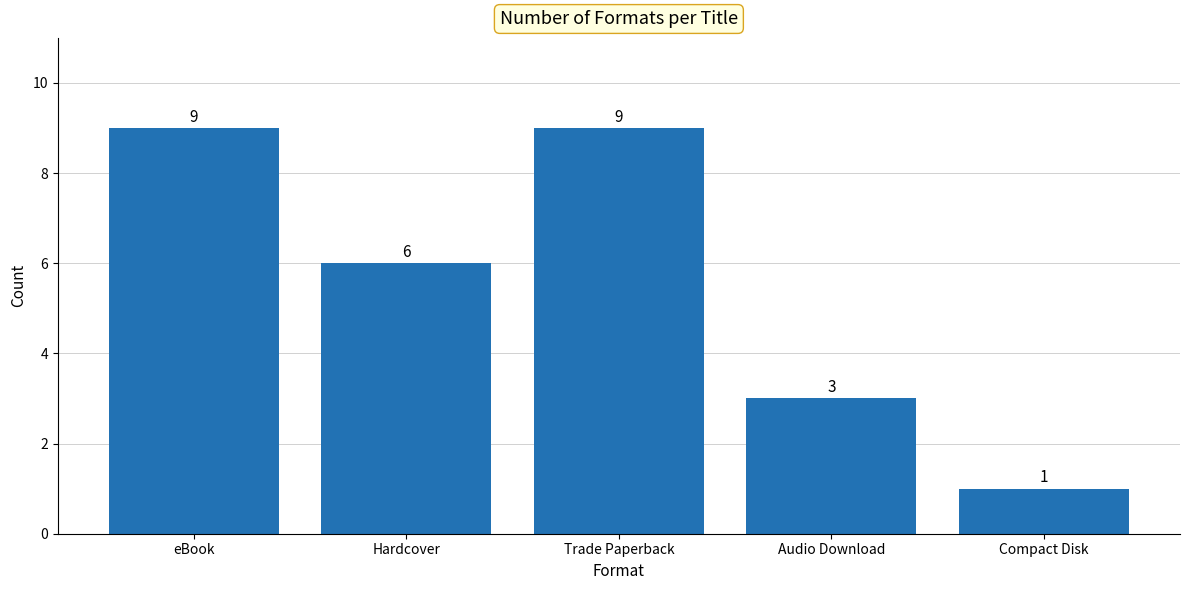

Does the chart contain stacked bars?

No